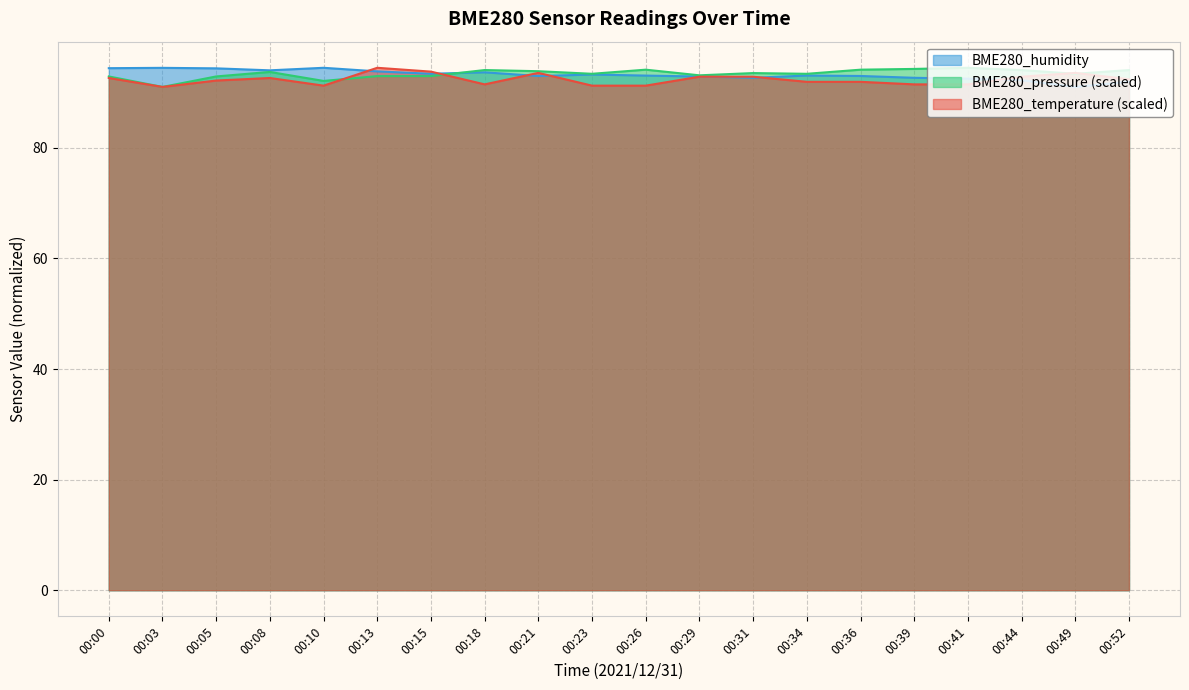

Rank the series at 00:36 from lowest to highest value.

BME280_temperature (scaled), BME280_humidity, BME280_pressure (scaled)